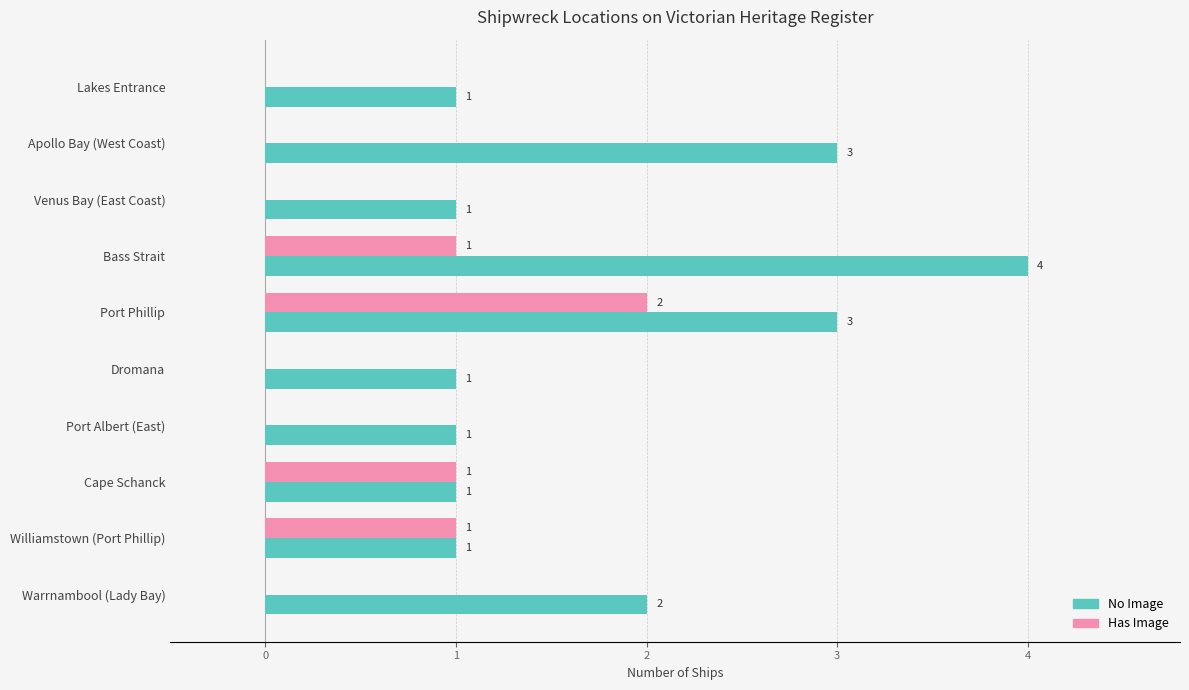

Which series changed the most between Venus Bay (East Coast) and Warrnambool (Lady Bay)?

No Image